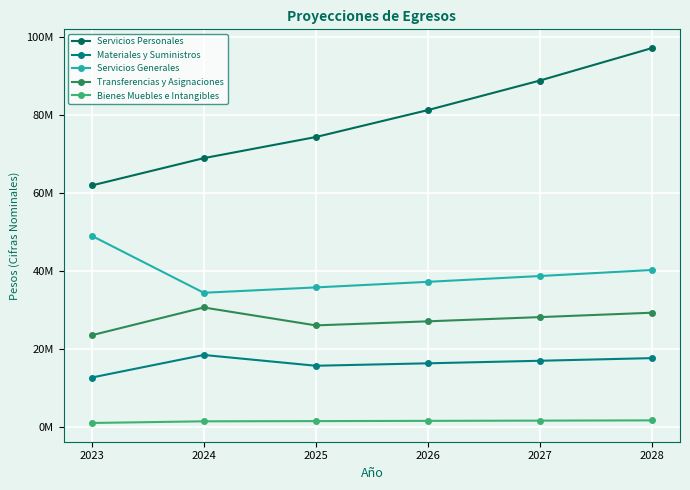

What are all the series names shown in the legend?

Servicios Personales, Materiales y Suministros, Servicios Generales, Transferencias y Asignaciones, Bienes Muebles e Intangibles